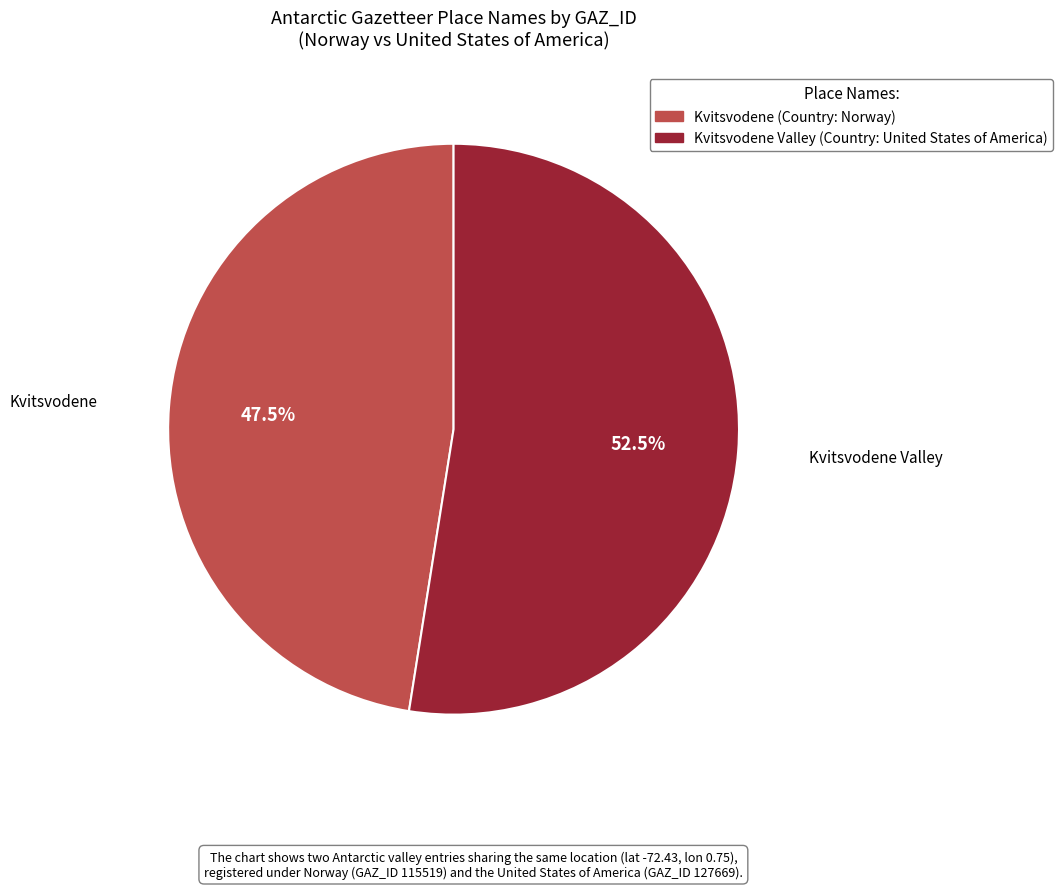

How much of the chart is everything except Kvitsvodene Valley?

47.5%